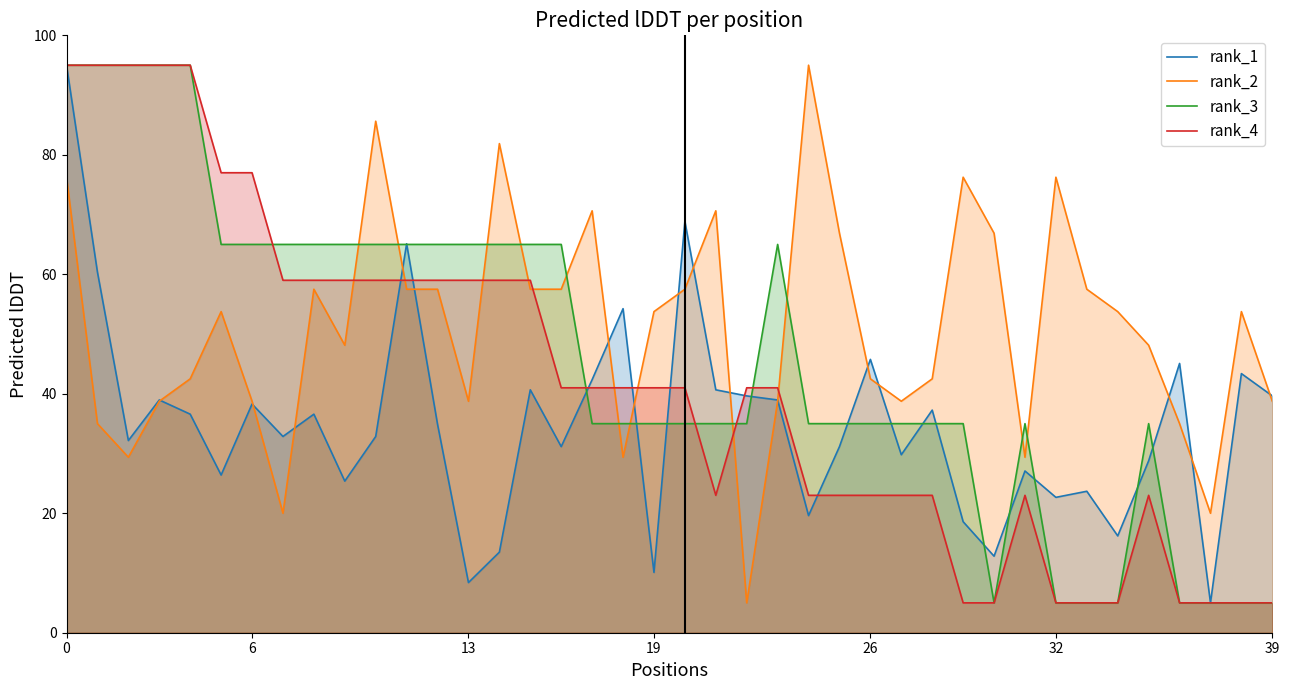

Which series ends up on top after the final intersection of rank_3 and rank_1?

rank_1